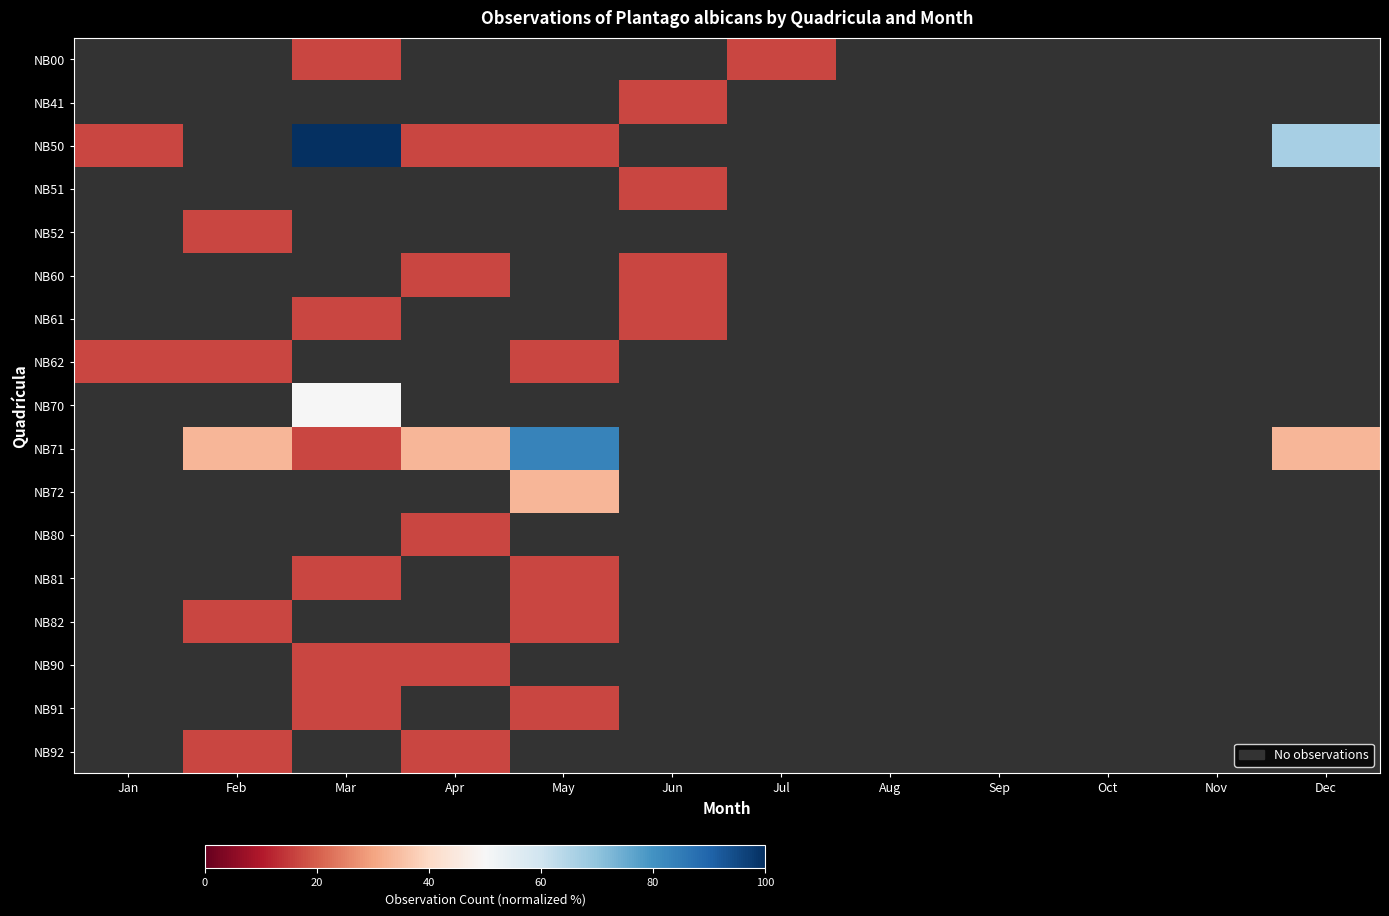

What is the sum of all NB61 values?

33.3